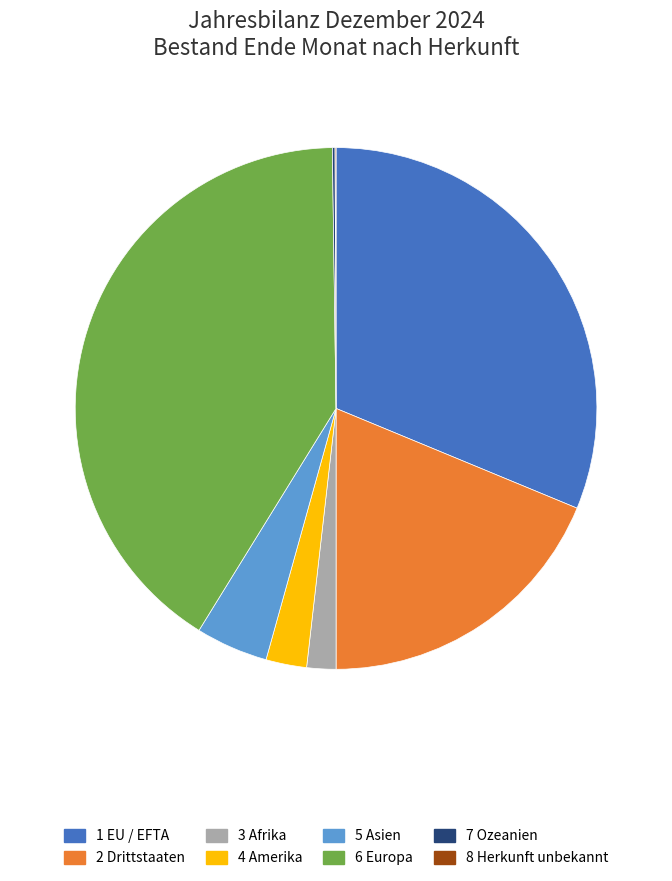

Does any single category account for the majority?

No